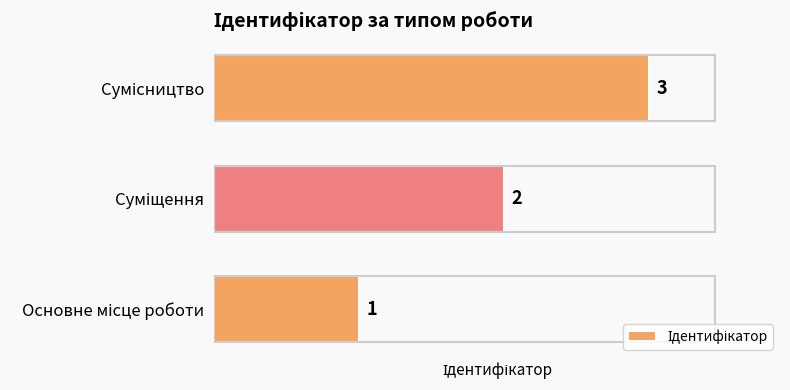

Count the number of data series in this chart.

1